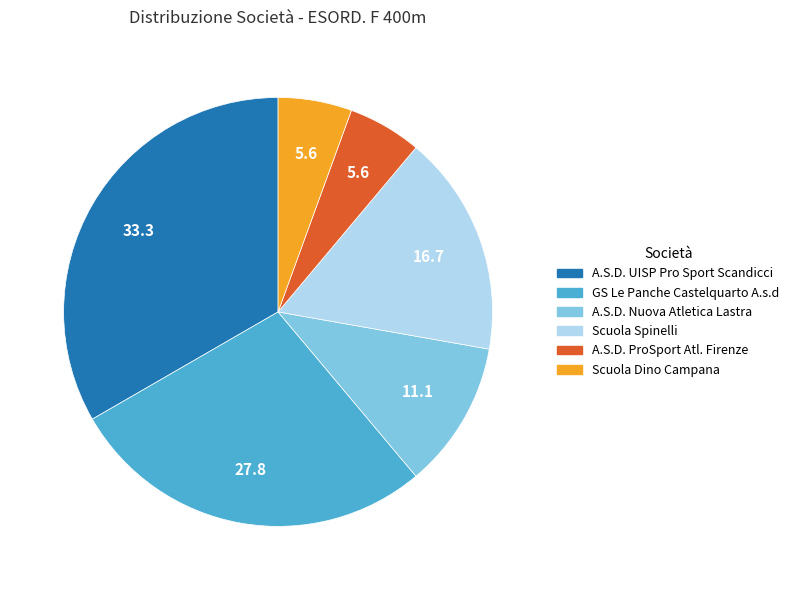

Between A.S.D. Nuova Atletica Lastra and GS Le Panche Castelquarto A.s.d, which is larger?

GS Le Panche Castelquarto A.s.d